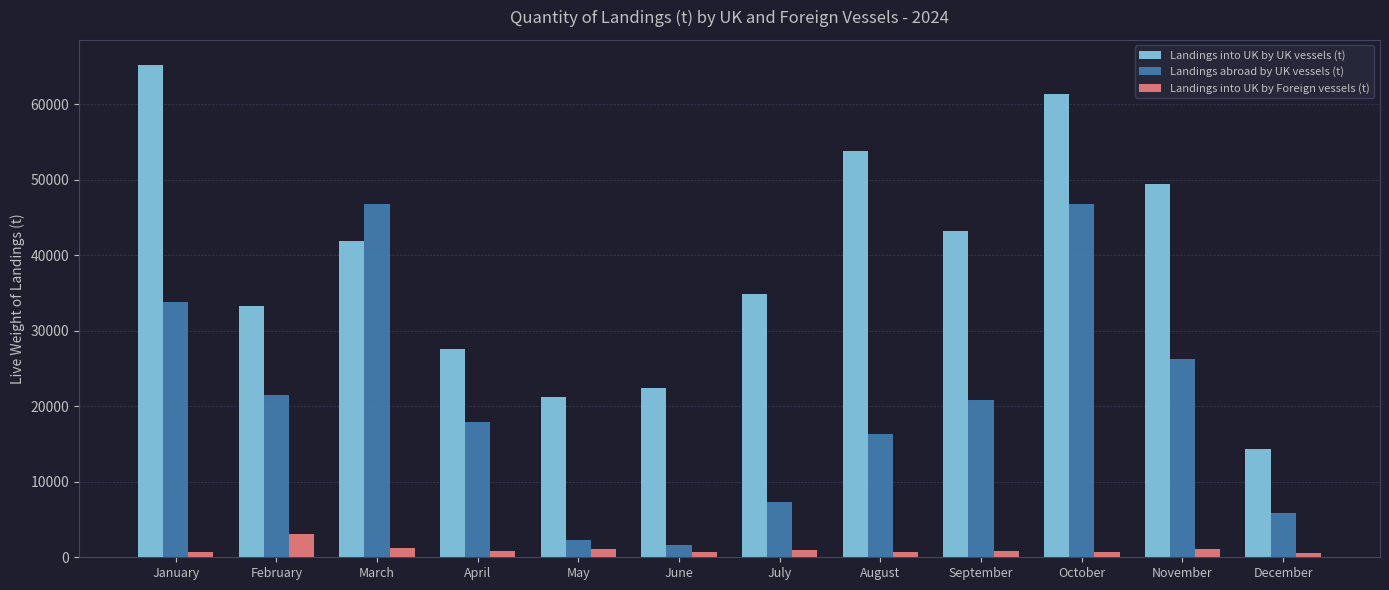

How many values in the Landings into UK by UK vessels (t) series exceed 41895?

6